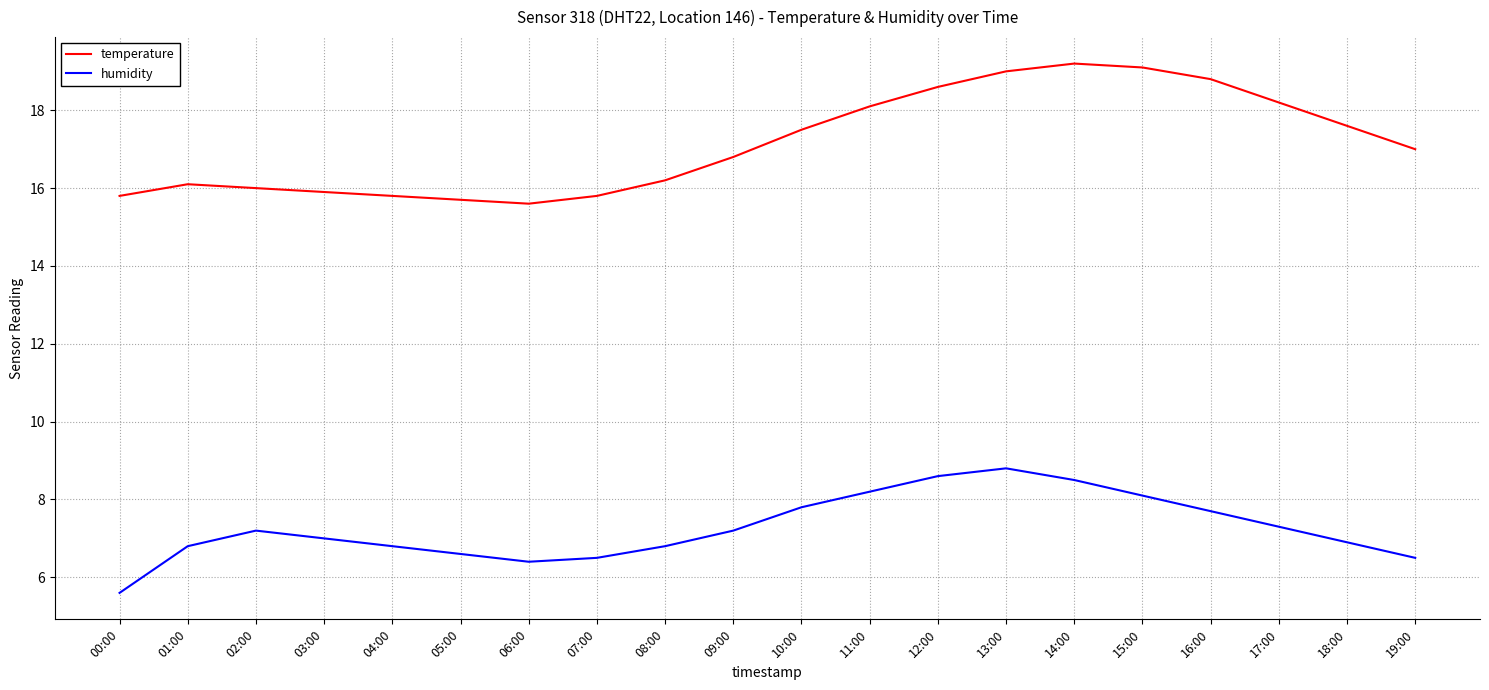

Which series has the largest range (max minus min)?

temperature